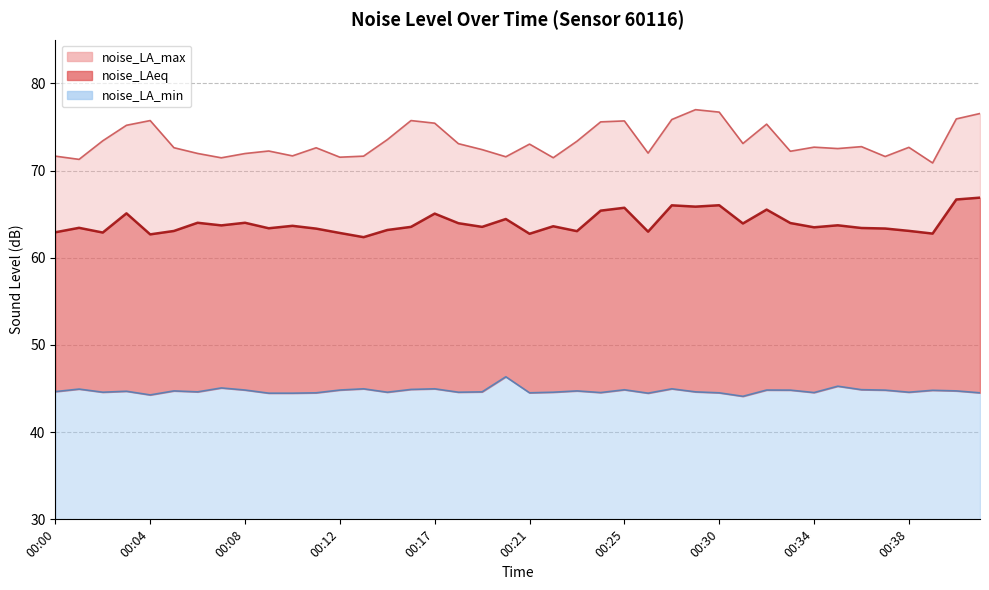

List the series in order of their overall mean, highest first.

noise_LA_max, noise_LAeq, noise_LA_min